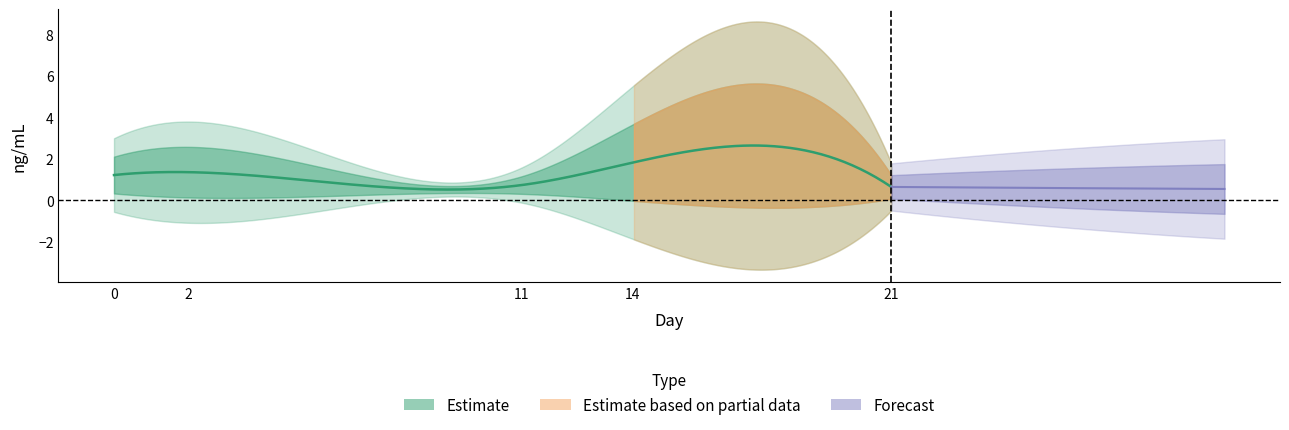

Read the Stdv value at 2.

2.4